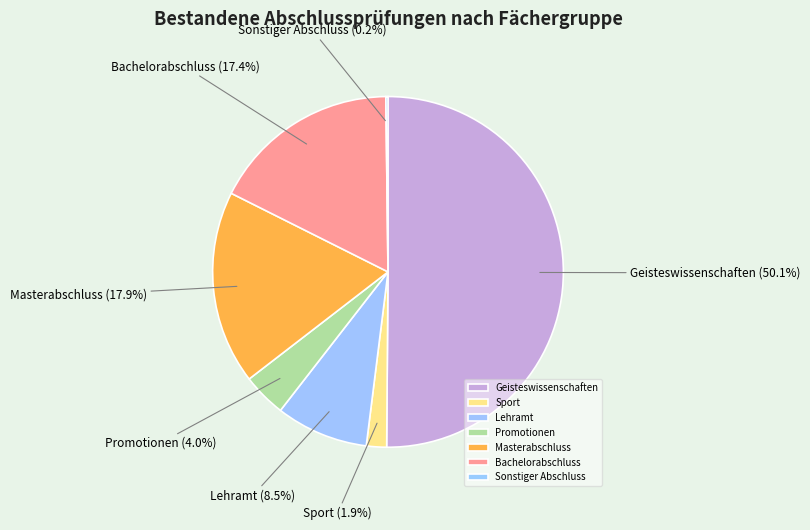

What percentage is the Promotionen slice, to the nearest percent?

4%